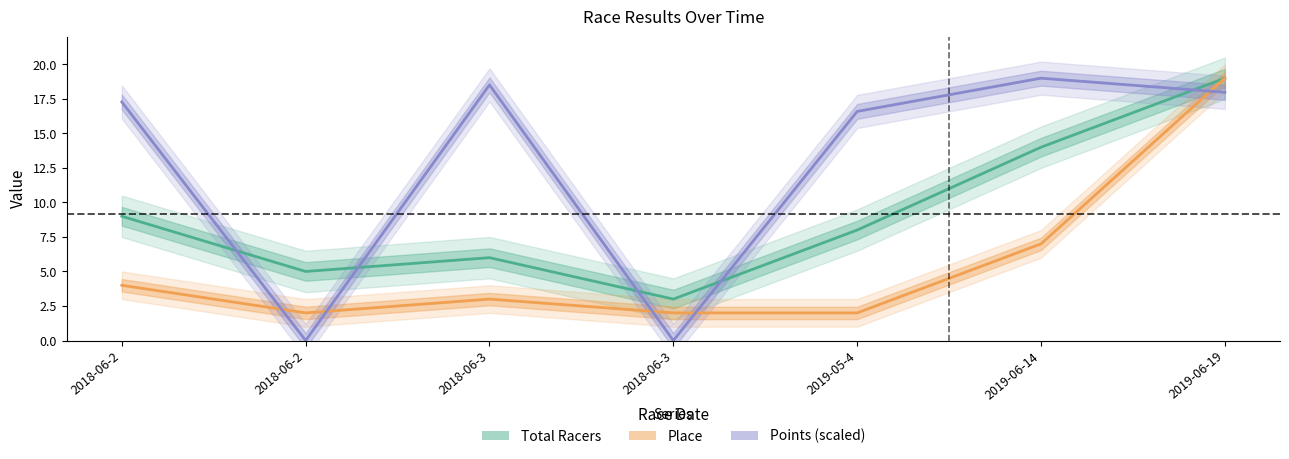

True or false: Total Racers and Place cross at least once.

False